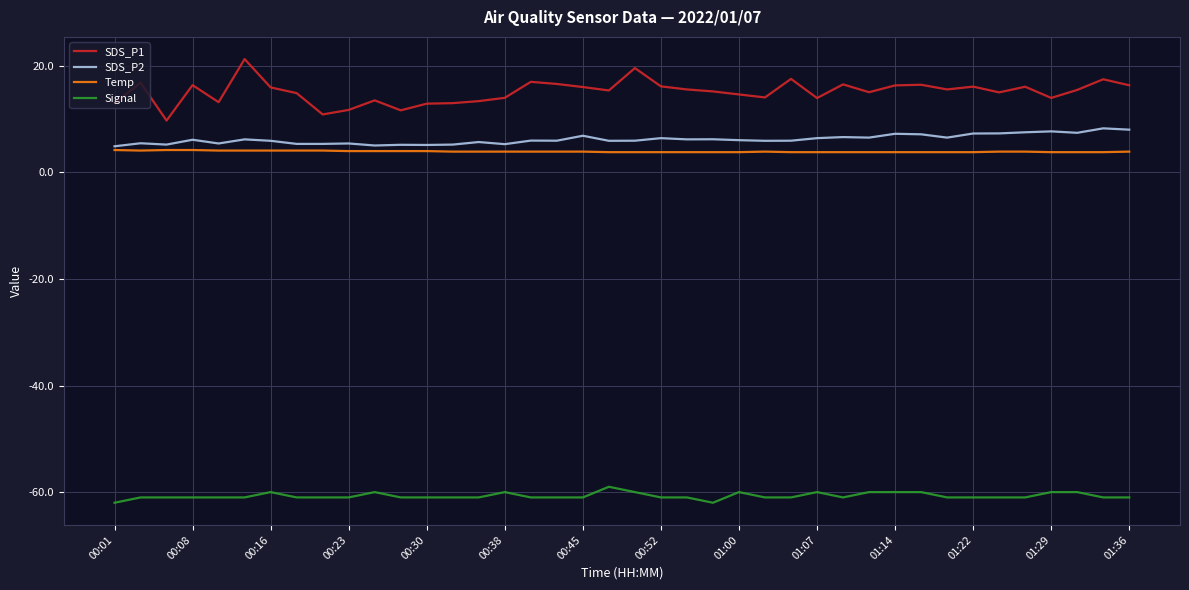

True or false: SDS_P1 and Temp cross at least once.

False